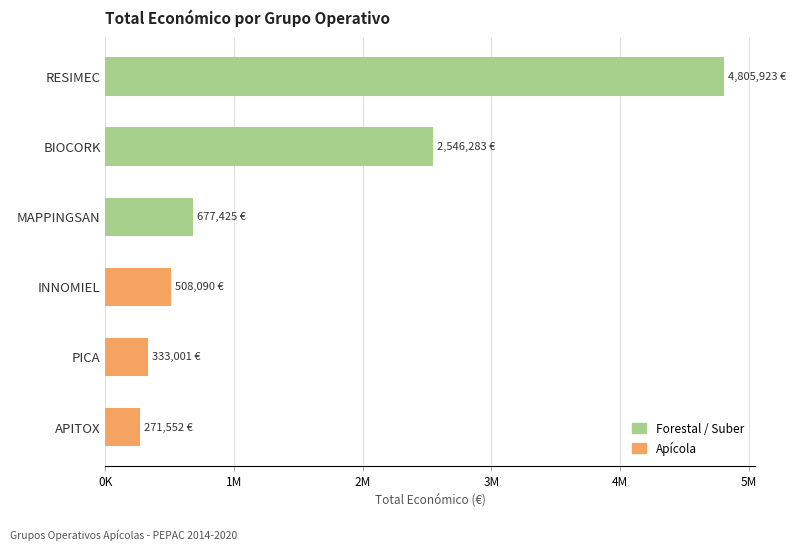

Which label corresponds to the smallest value in the chart?

APITOX